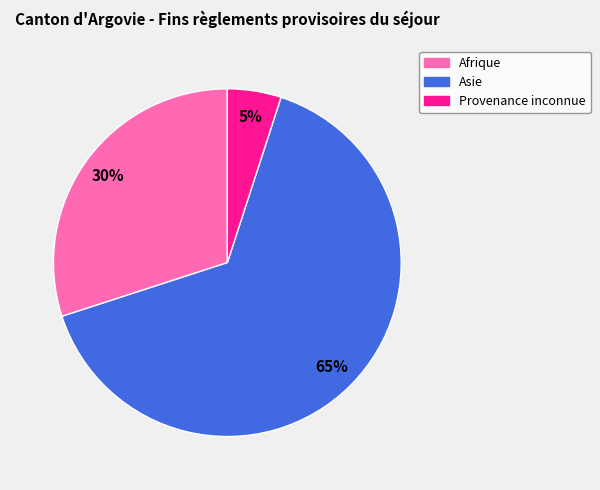

To the nearest percent, what is the difference between the largest and smallest slice percentages?

60%